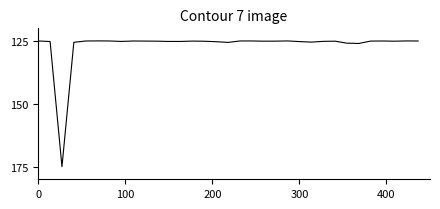

What is the maximum value shown in the chart?

175.0